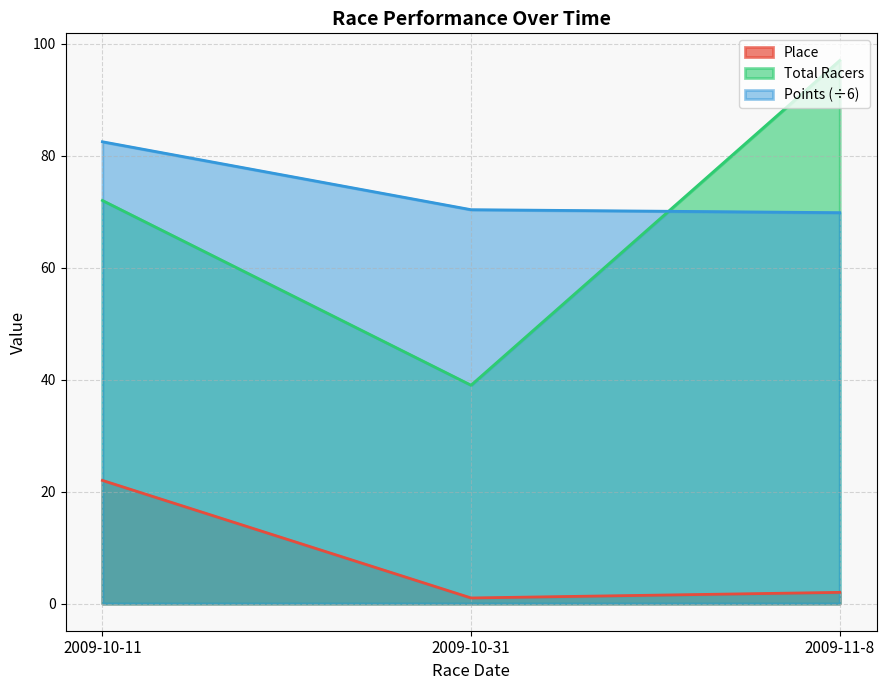

At how many categories does at least one series exceed 16?

3